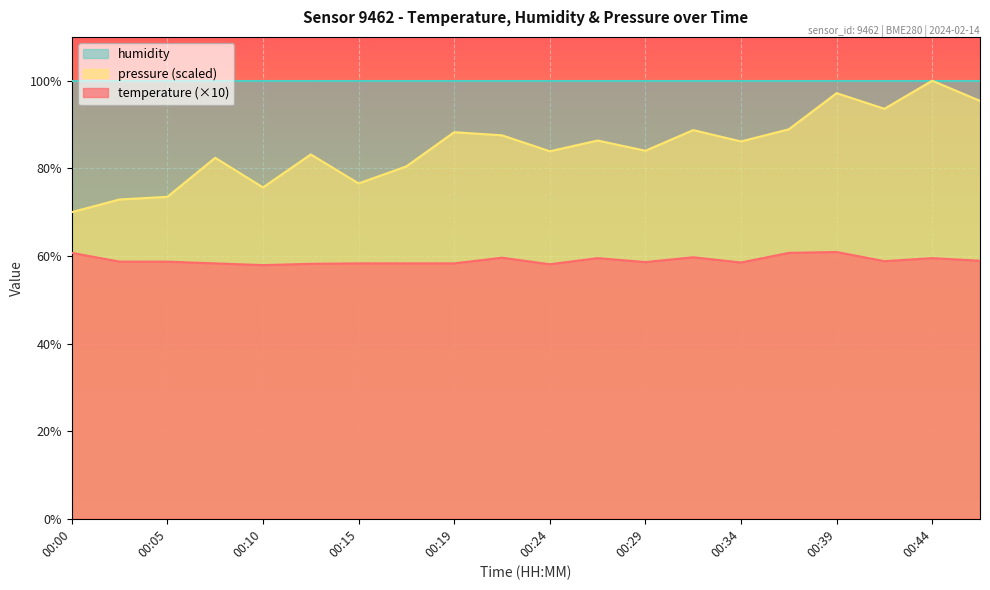

Which label corresponds to the largest value in the chart?

00:44